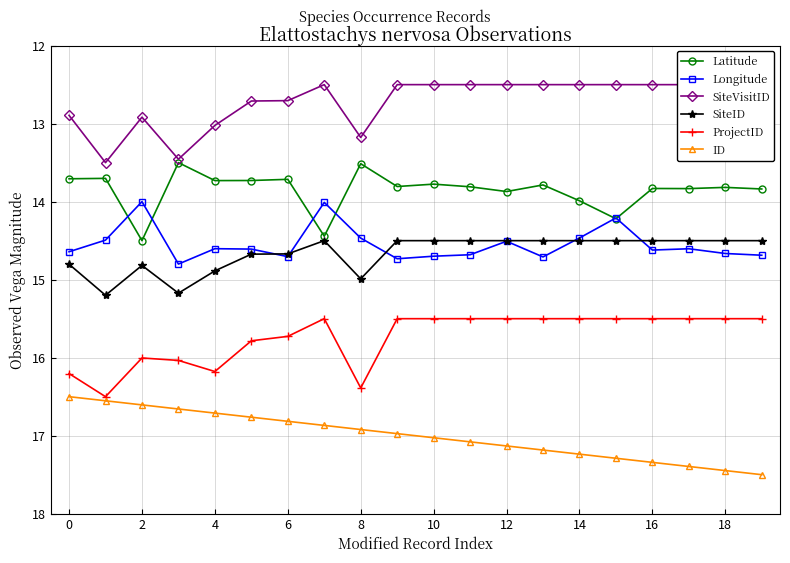

List the series in order of their peak value, lowest first.

SiteVisitID, Latitude, Longitude, SiteID, ProjectID, ID